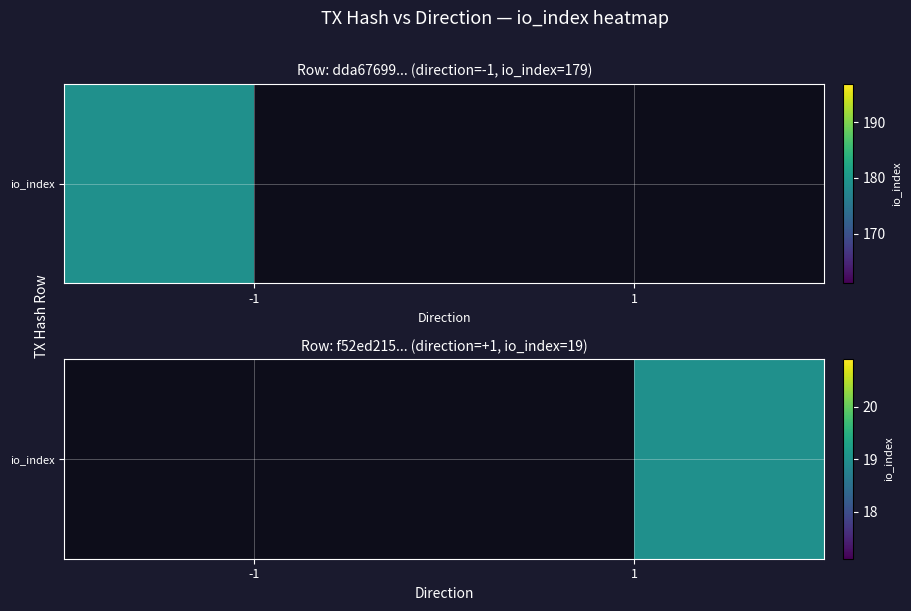

Which category has the lowest value across all series?

1